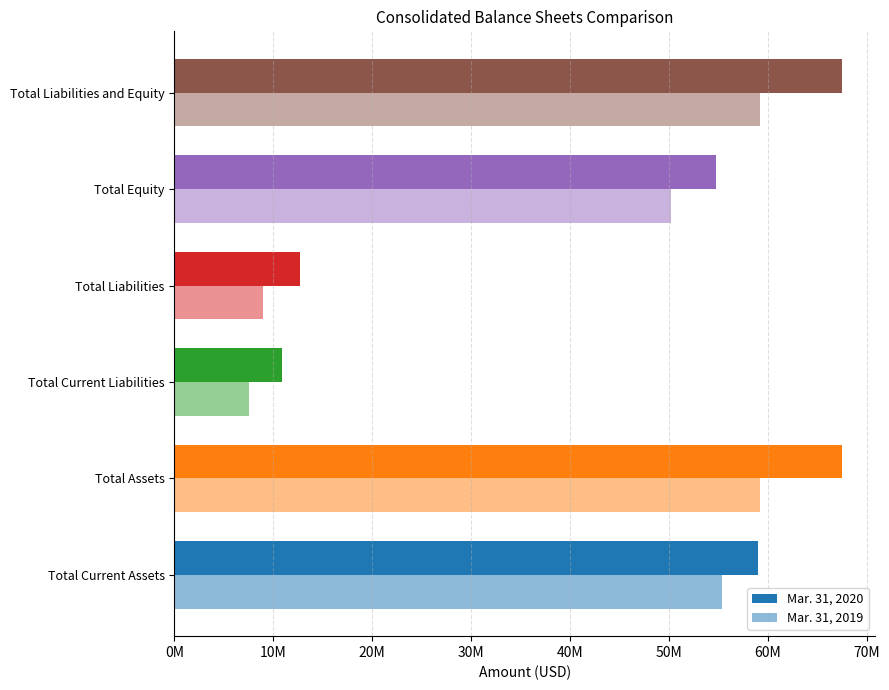

Rank the series by their average value, from lowest to highest.

Mar. 31, 2019, Mar. 31, 2020